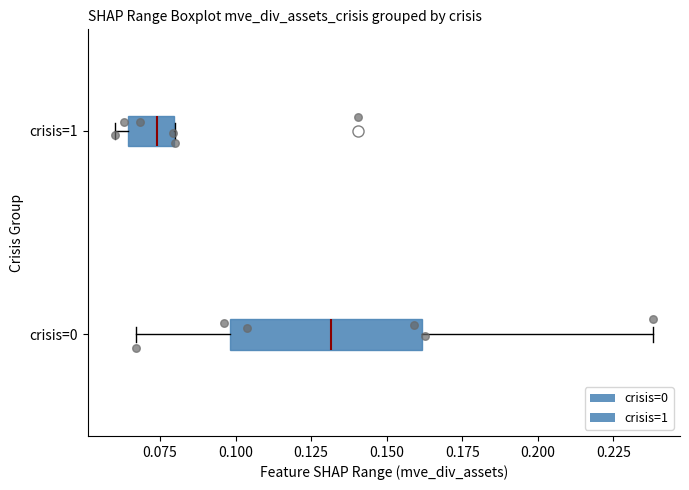

Comparing the boxes themselves (not the whiskers), which one is the widest?

crisis=0